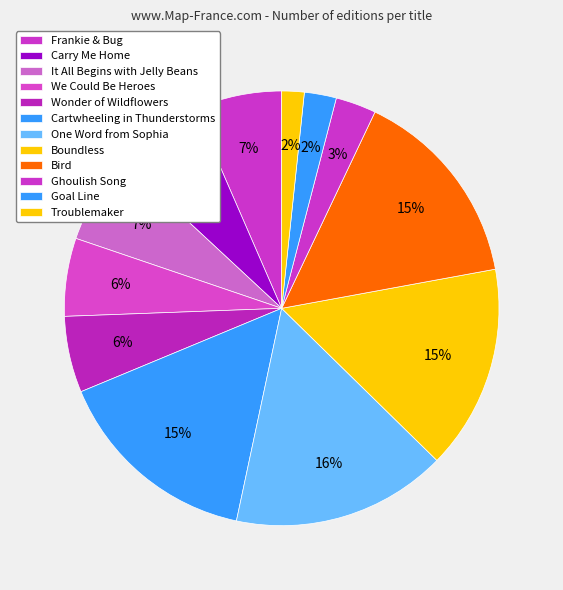

Which slice is the largest?

One Word from Sophia